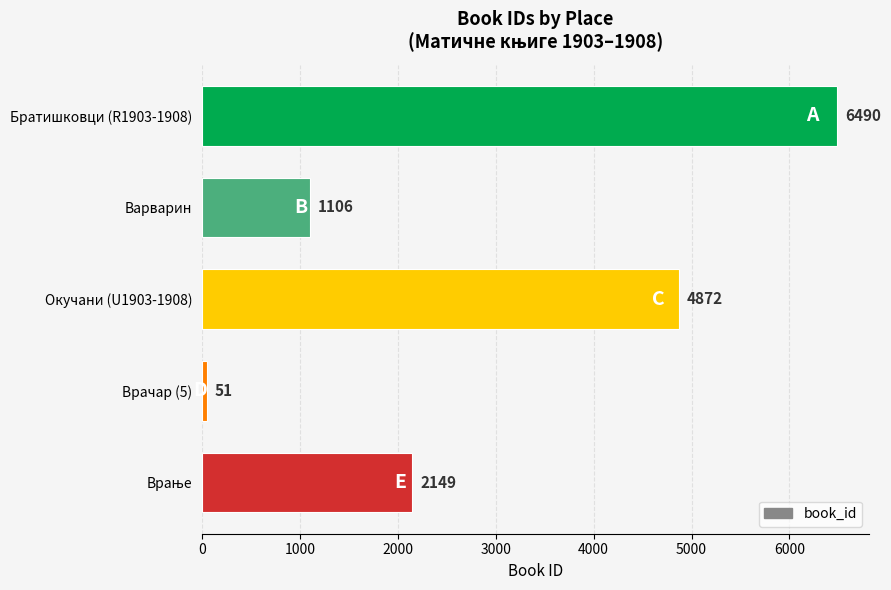

Is it true that the value at Окучани (U1903-1908) is 4872?

True